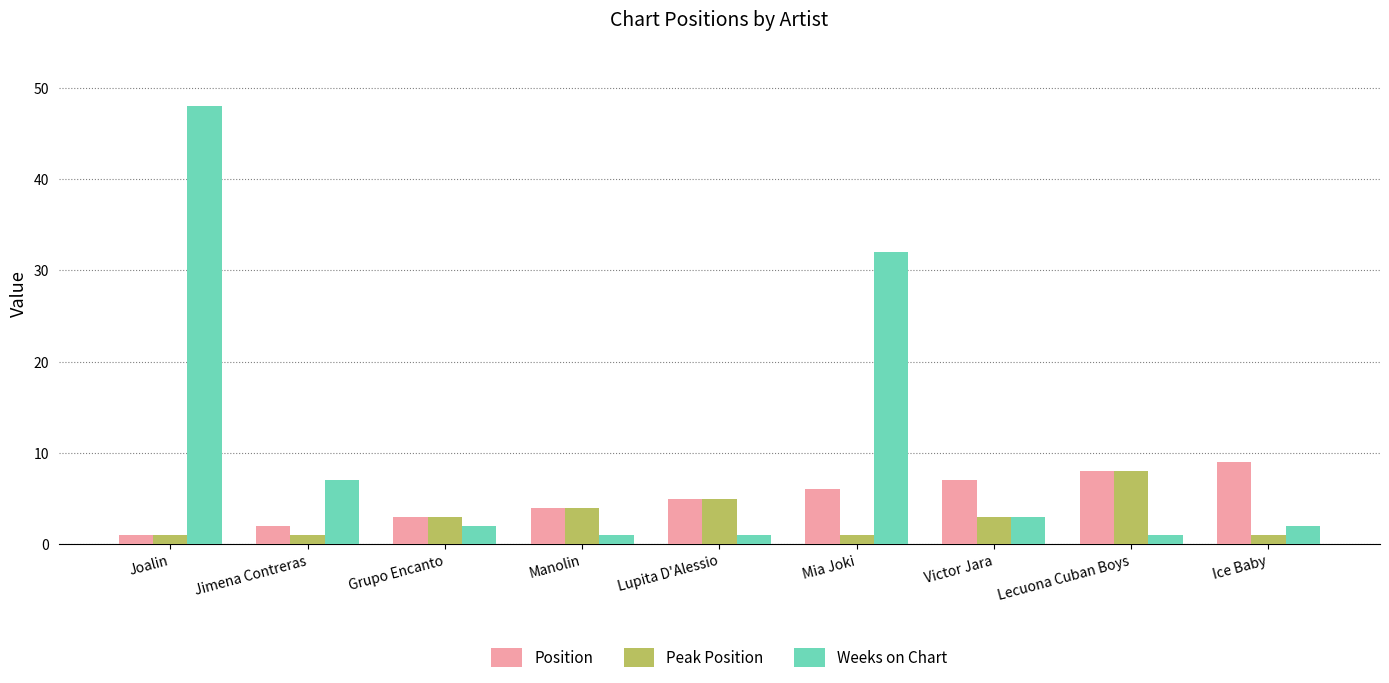

List the series in order of their overall mean, lowest first.

Peak Position, Position, Weeks on Chart